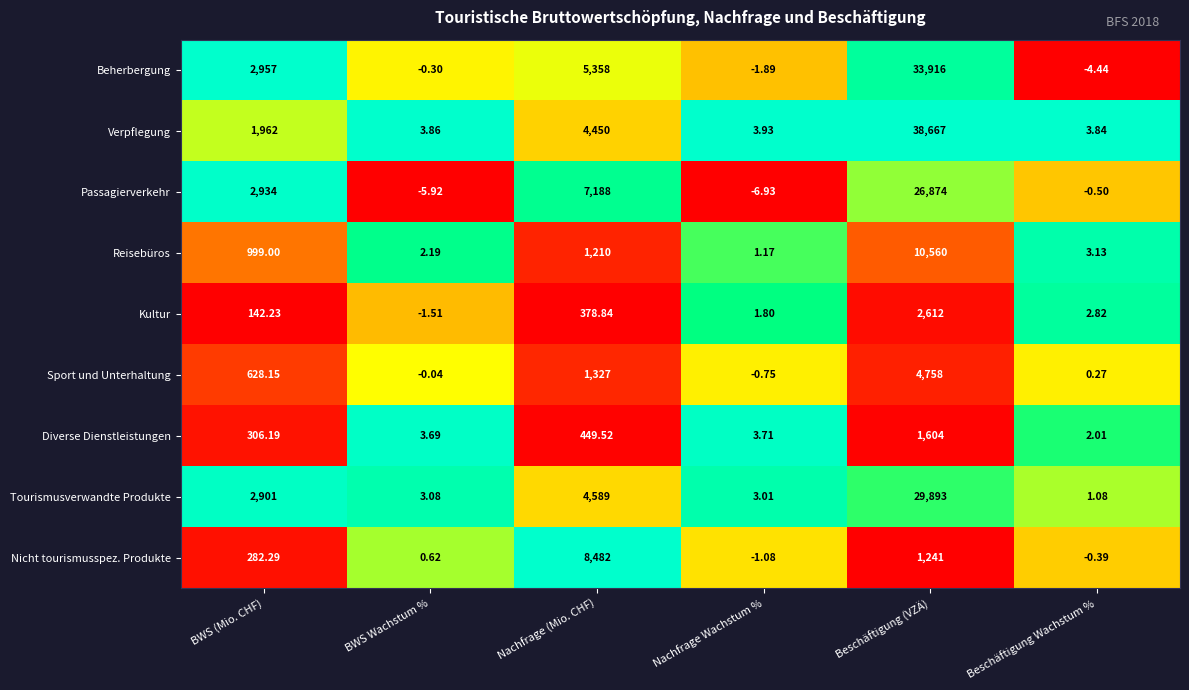

Between BWS Wachstum % and Beschäftigung (VZÄ), which series saw the biggest shift?

Verpflegung